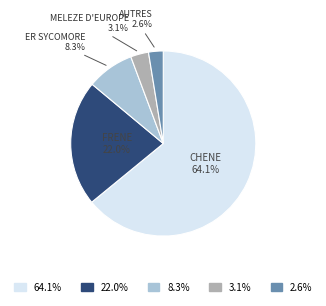

Is there a majority slice in this chart?

Yes